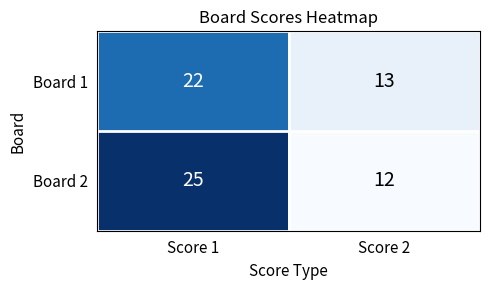

Between Score 1 and Score 2, which series saw the biggest shift?

Board 2